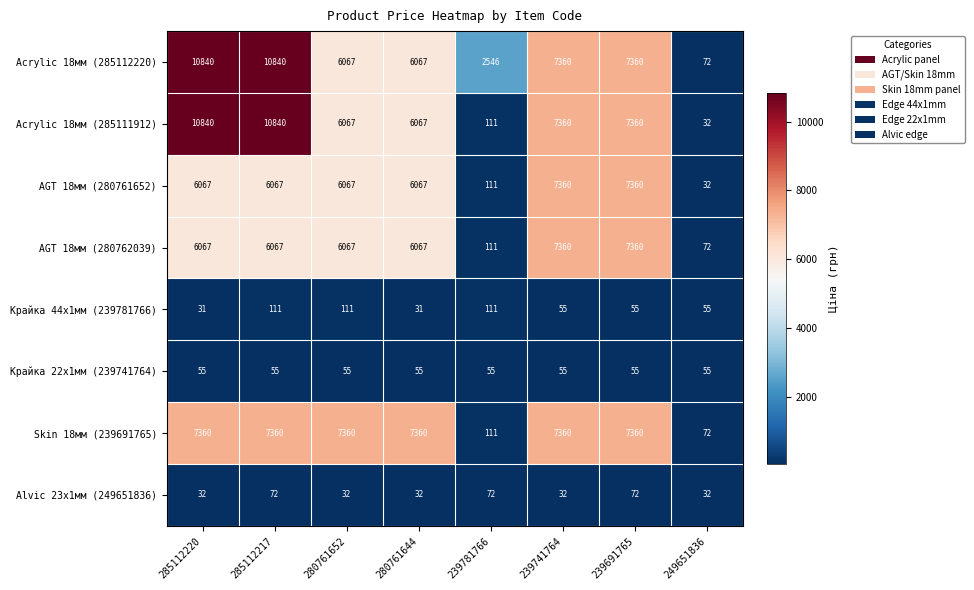

Which series has the largest range (max minus min)?

Acrylic 18мм (285111912)